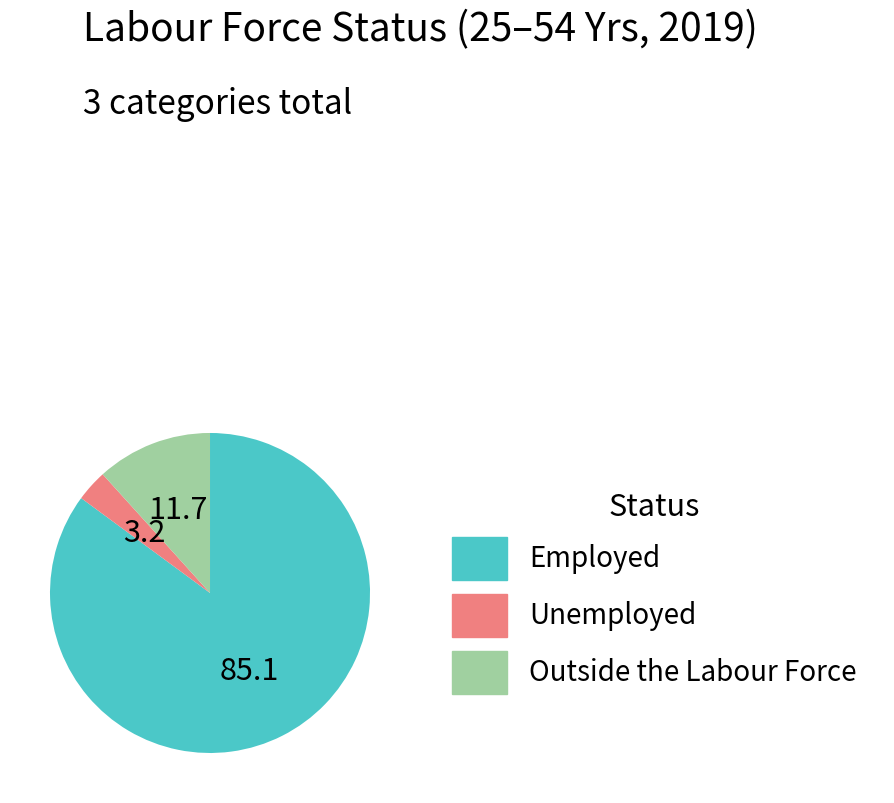

Is the sum of Employed and Outside the Labour Force greater than half?

Yes